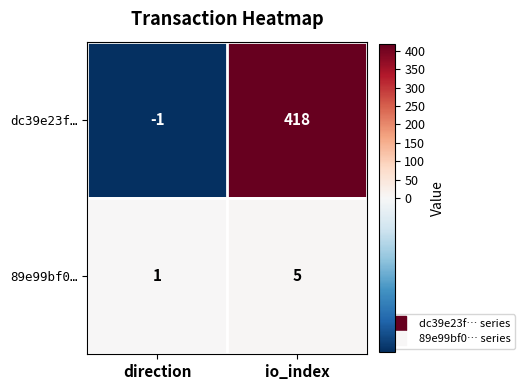

What is the highest value of the 89e99bf0… series?

5